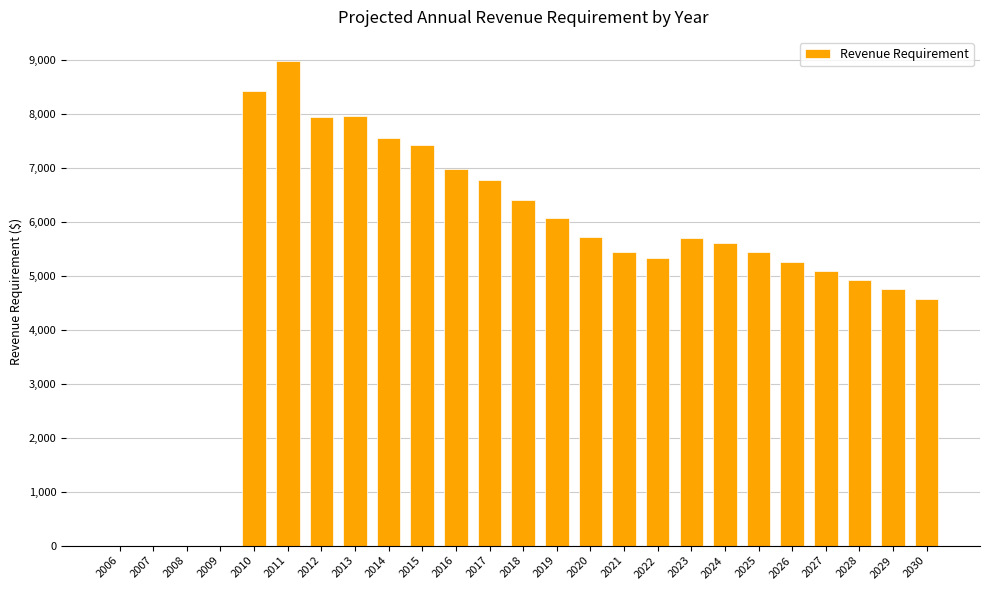

The value at 2023 is 5686.8. True or false?

True